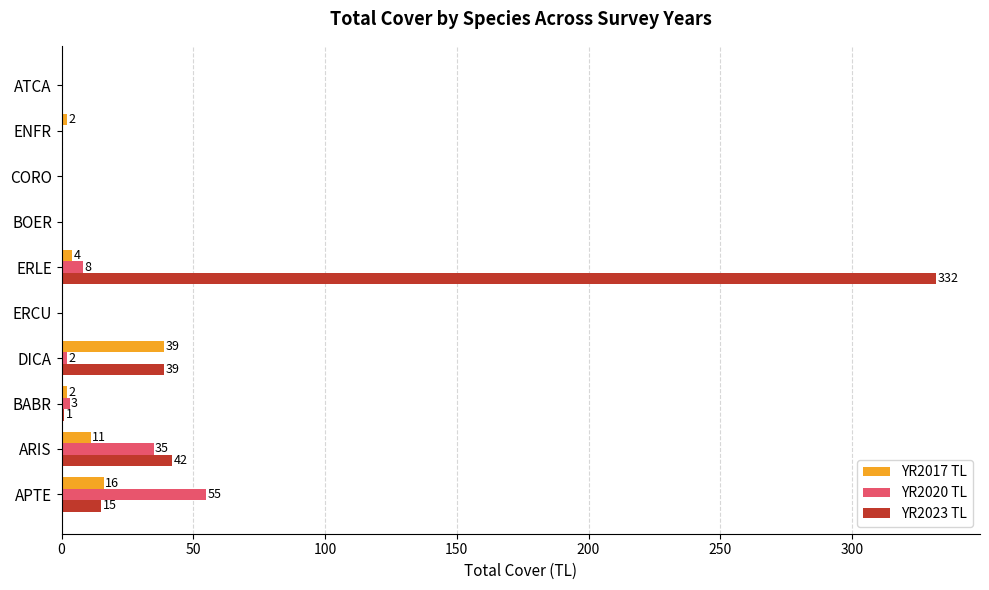

Which series has the largest total across all categories?

YR2023 TL